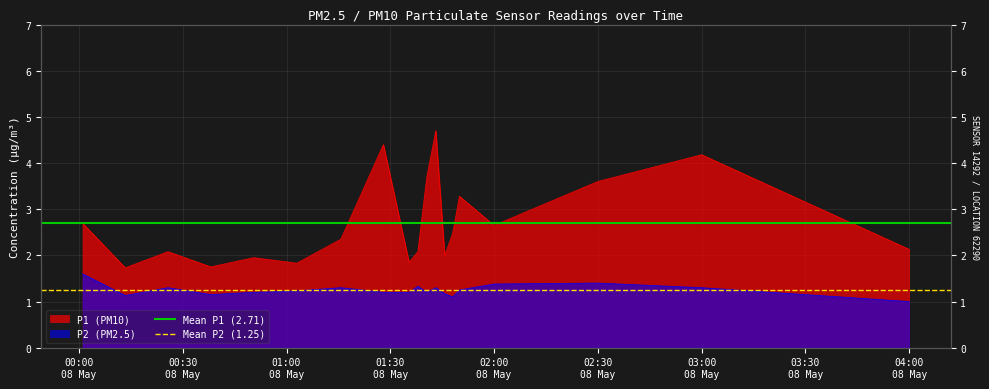

What is the label of the 1st point from the left?

00:00
08 May